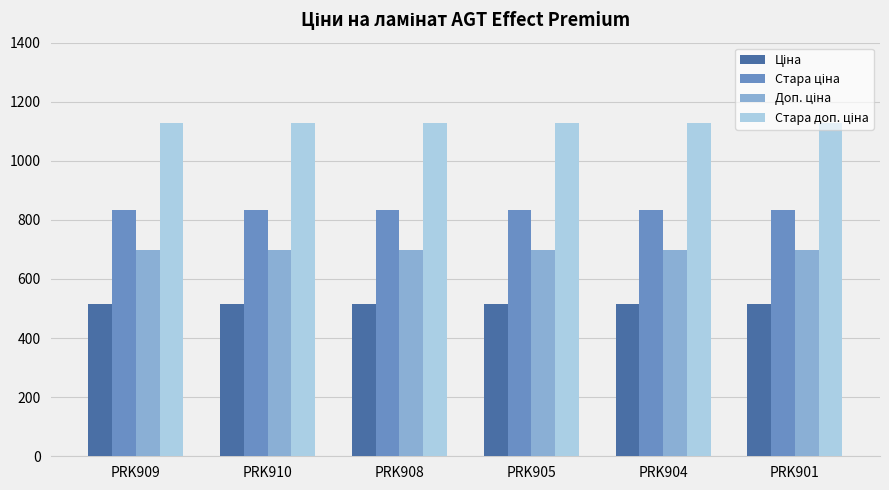

What is the total value across all series at PRK908?

3175.2